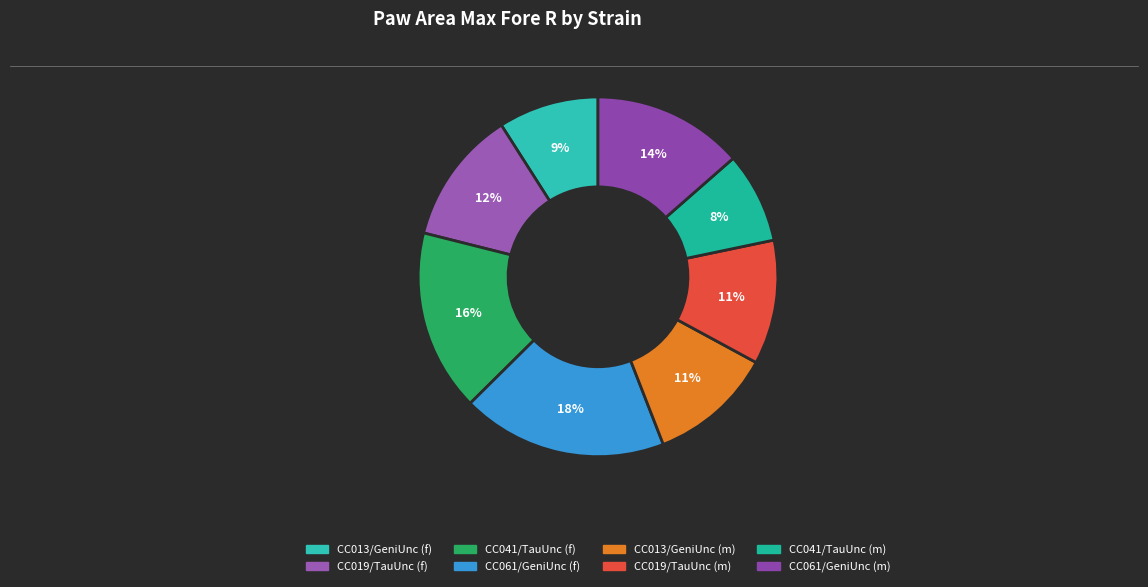

How many slices are in this pie chart?

8